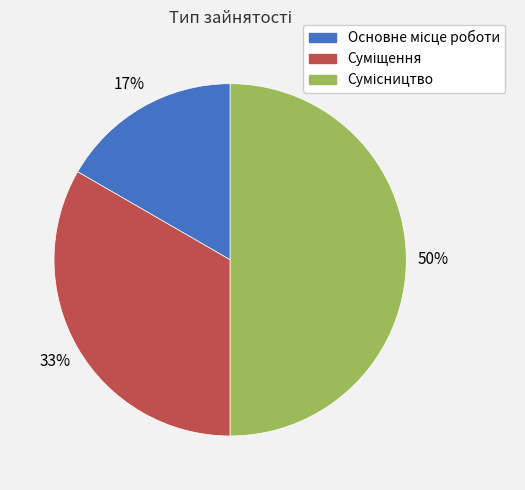

To the nearest percent, what is the difference between the largest and smallest slice percentages?

33%